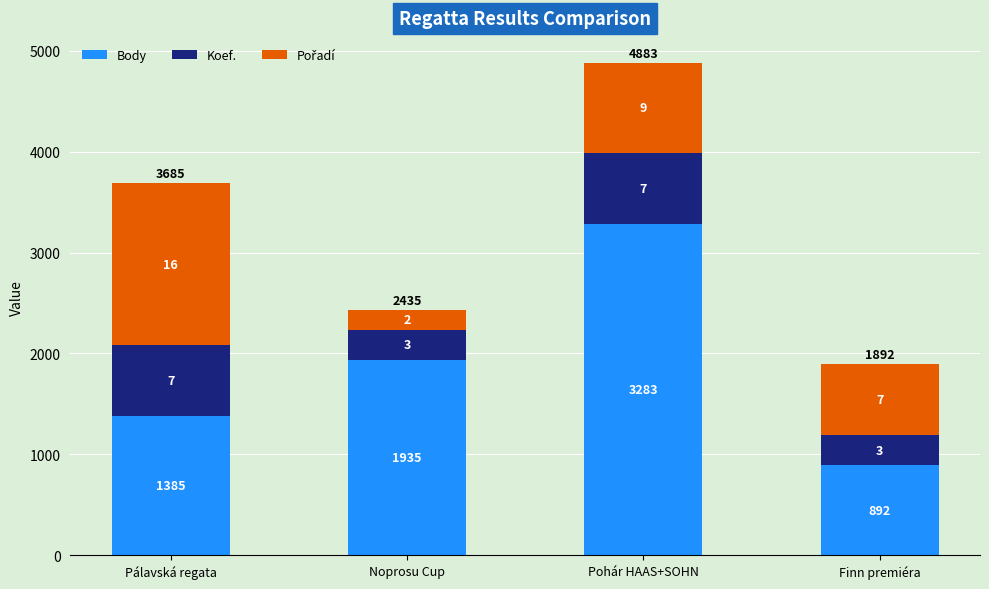

Is it true that Pořadí (×100) equals 1020 at Finn premiéra?

False